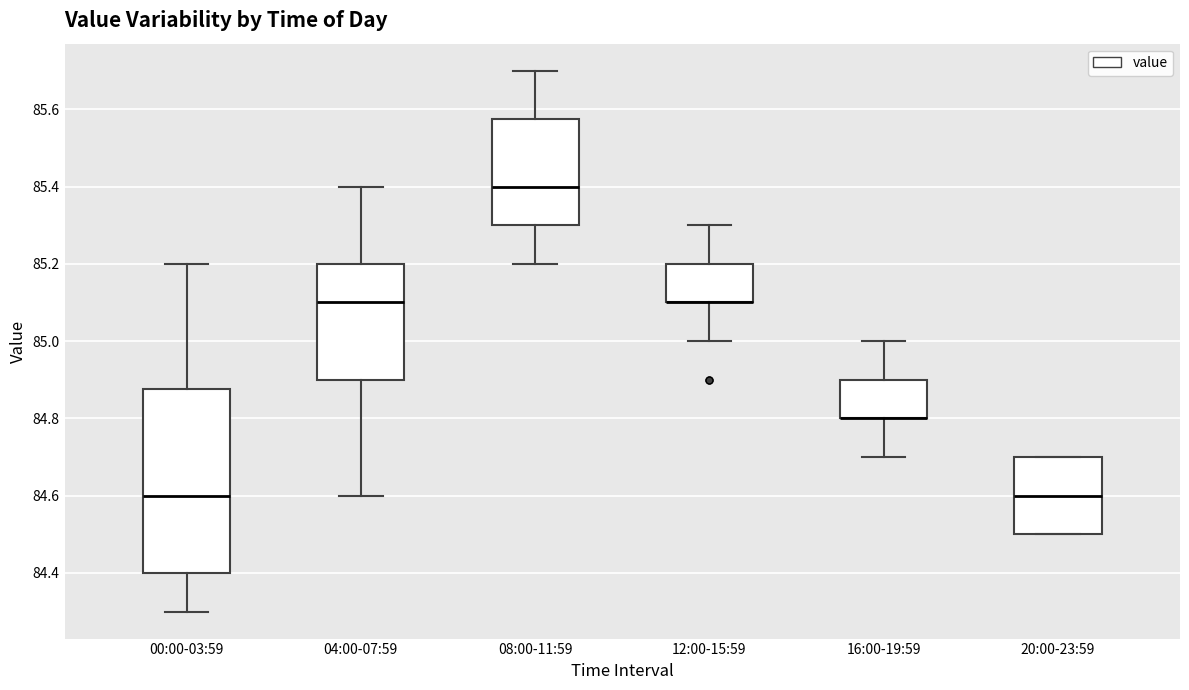

Reading left to right, transcribe this box plot: for each box, give where its median line is, the range the box spans, and where its two whiskers end, as read against the y-axis. The values are not printed on the chart, so give them approximately, as read against the axis.

00:00-03:59: median 84.60, box 84.40 to 84.88, whiskers 84.30 to 85.20
04:00-07:59: median 85.10, box 84.90 to 85.20, whiskers 84.60 to 85.40
08:00-11:59: median 85.40, box 85.30 to 85.58, whiskers 85.20 to 85.70
12:00-15:59: median 85.10 (drawn on the box's lower edge), box 85.10 to 85.20, whiskers 85.00 to 85.30
16:00-19:59: median 84.80 (drawn on the box's lower edge), box 84.80 to 84.90, whiskers 84.70 to 85.00
20:00-23:59: median 84.60, box 84.50 to 84.70, whiskers 84.50 to 84.70